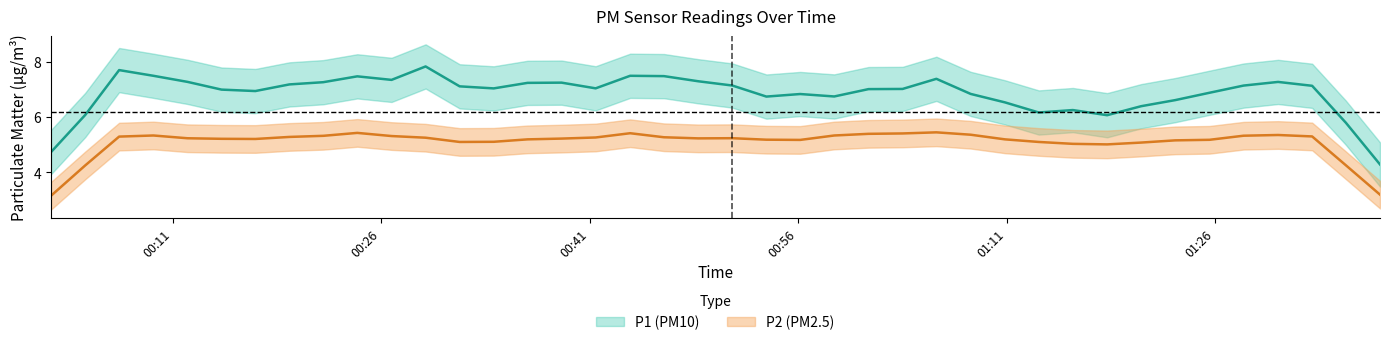

What are all the series names shown in the legend?

P1, P2